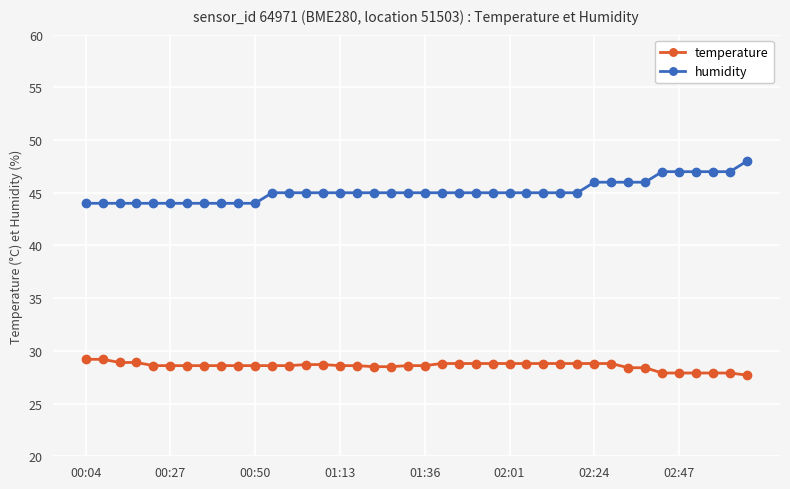

What are all the series names shown in the legend?

temperature, humidity